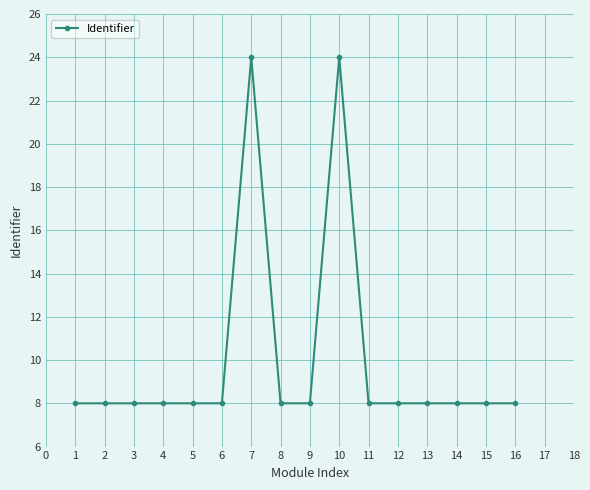

What is the maximum value shown in the chart?

24.0